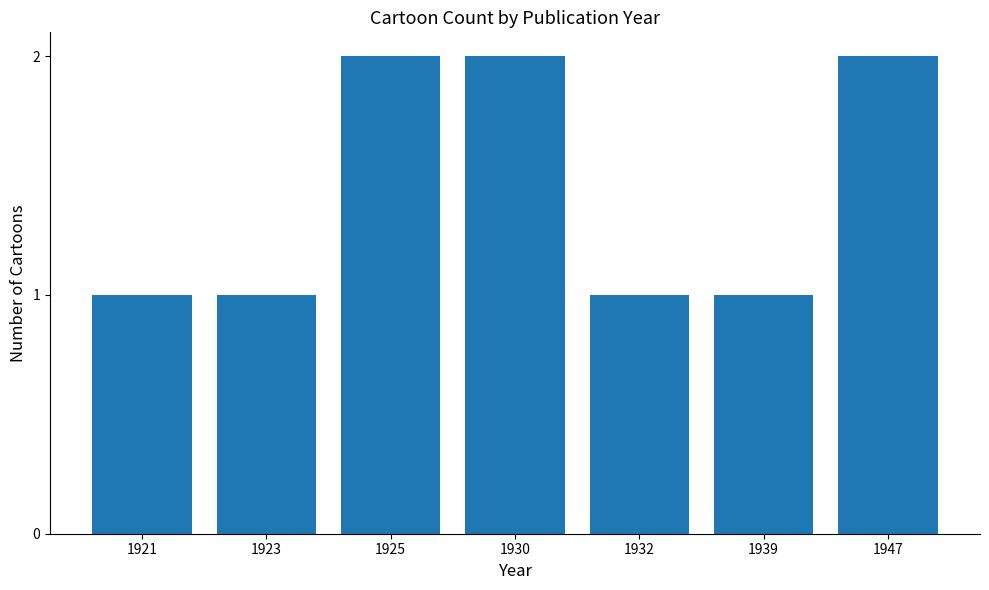

Is it true that the value at 1925 is 1?

False